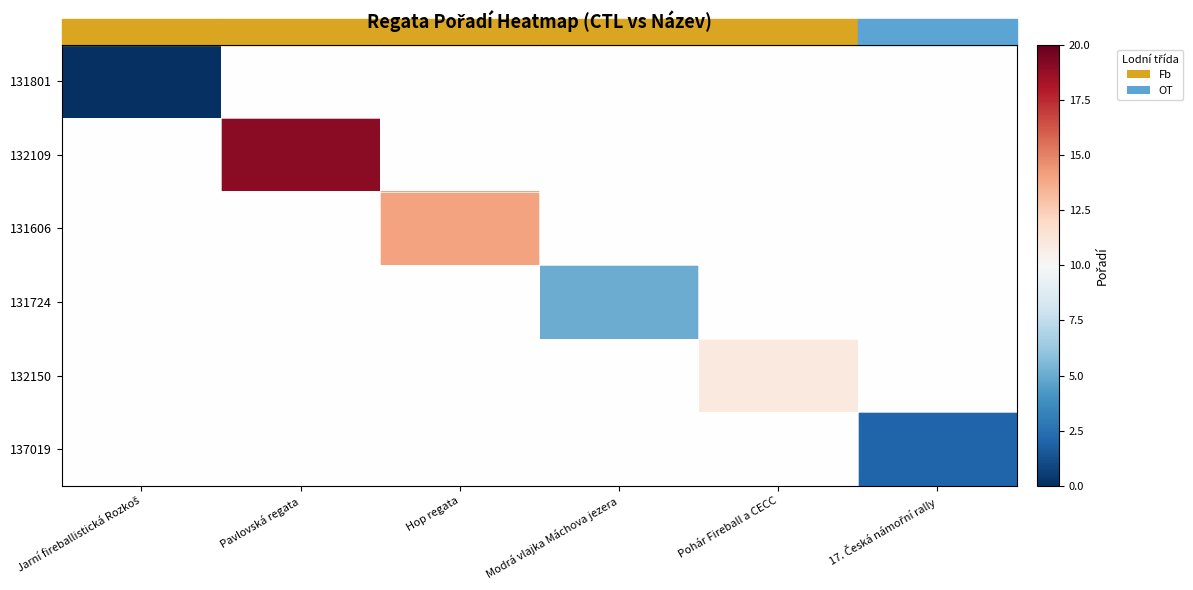

How many data points does each series have?

6